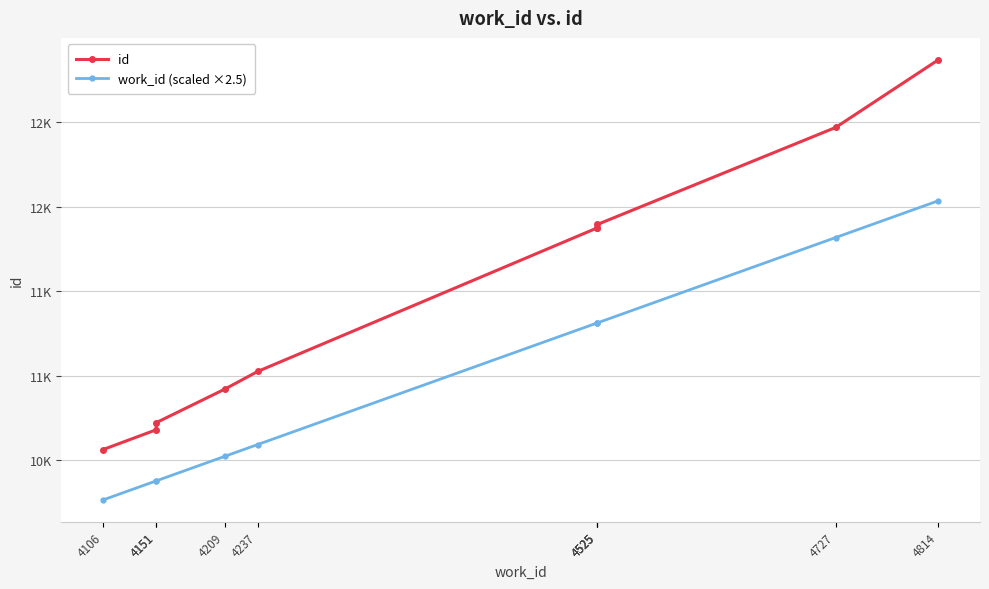

At which label is work_id (scaled ×2.5) closest to 11150?

4525